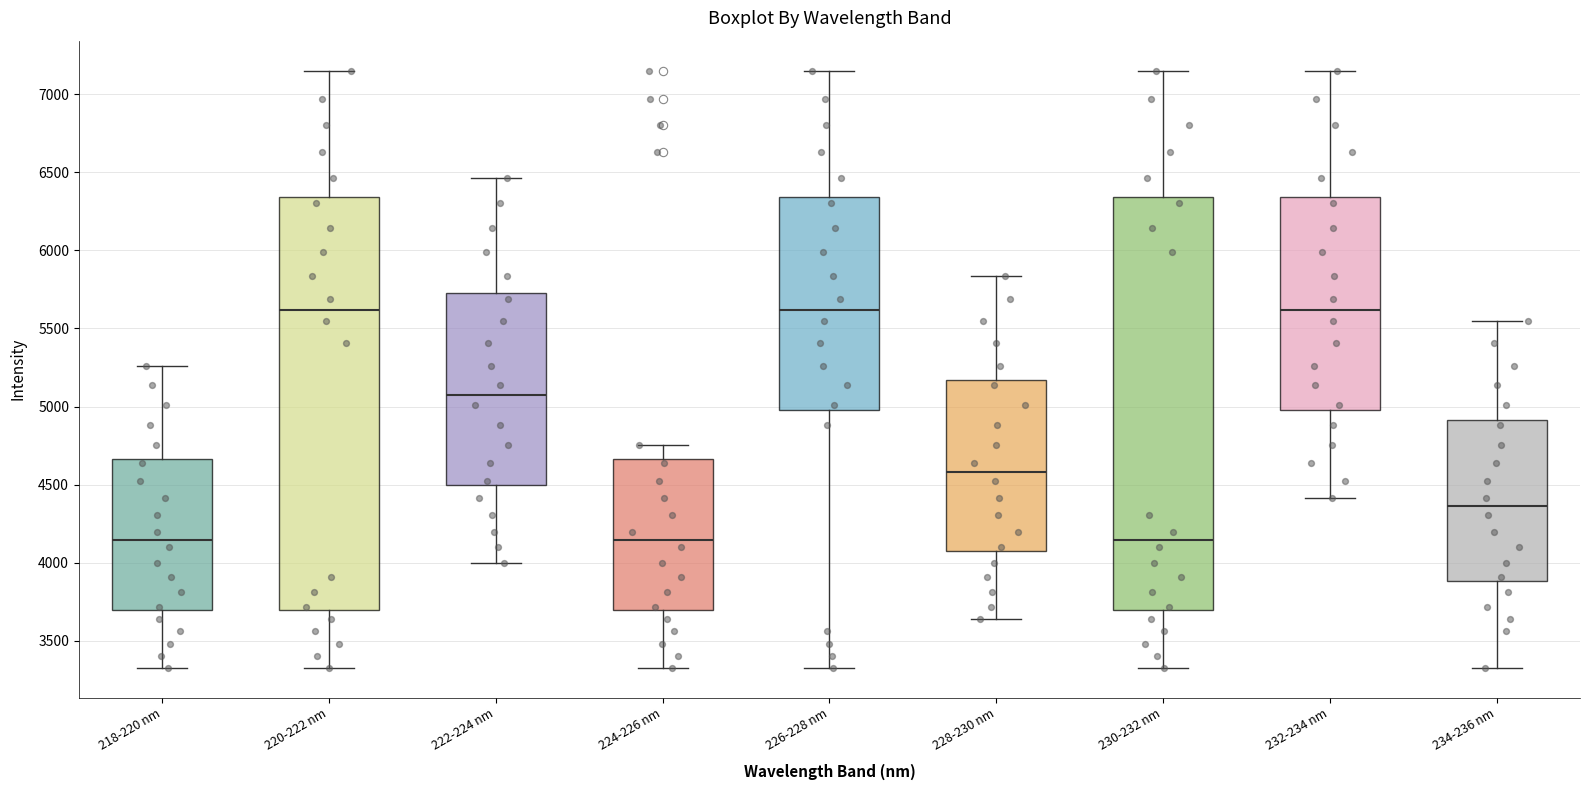

Where does the lower whisker of the box for 230-232 nm end on the y-axis? The values are not printed on the chart, so give them approximately, as read against the axis.

3350